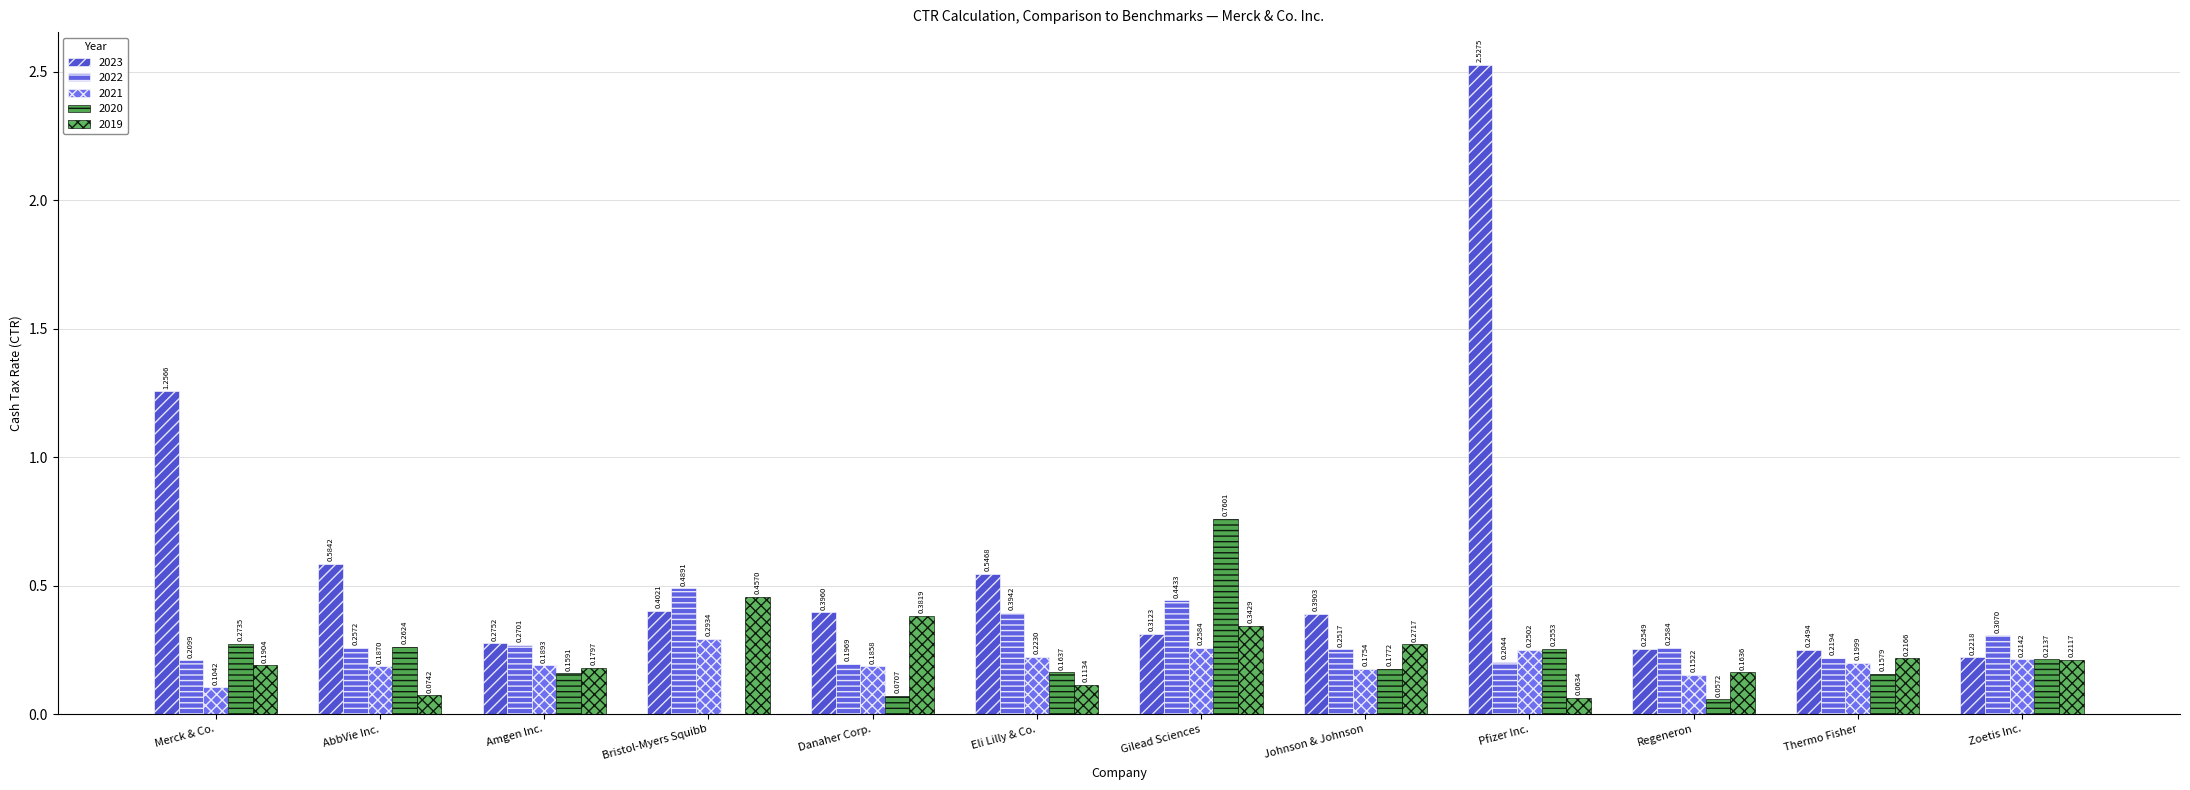

Are the bars horizontal?

No